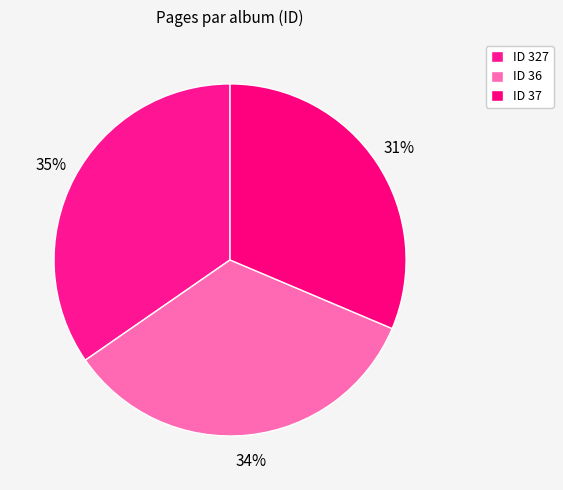

Count the number of slices in the pie.

3